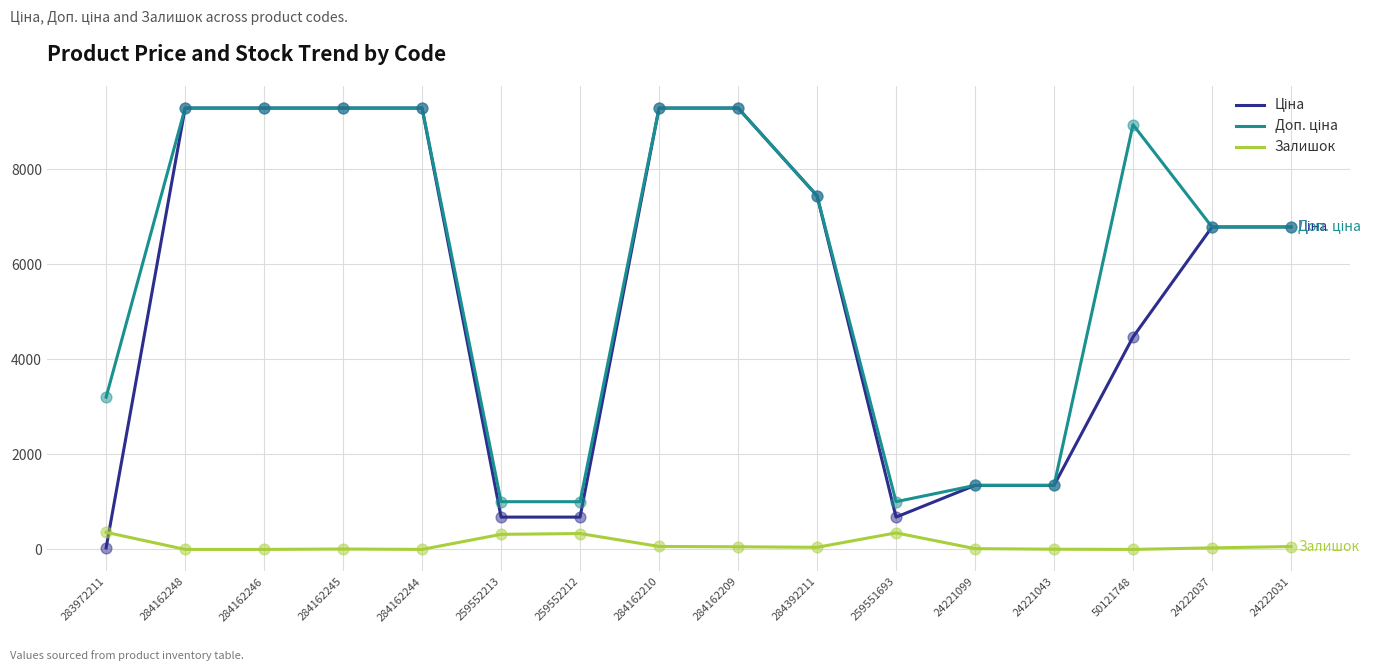

Is it true that Залишок equals 0.0 at 50121748?

True